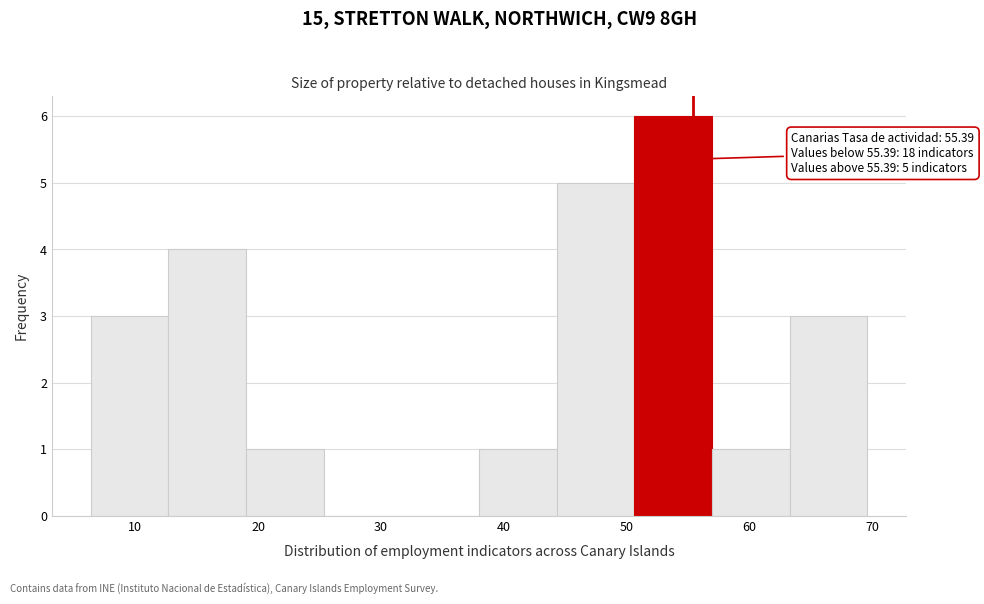

Over which range of the x-axis is the bar tallest?

51 to 57